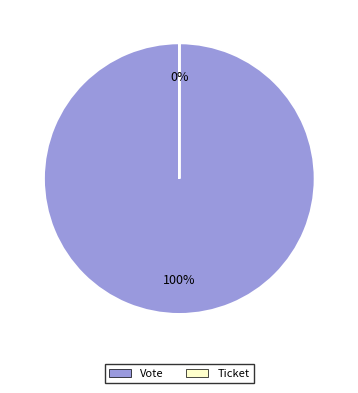

Which category has the biggest portion of the pie?

Vote